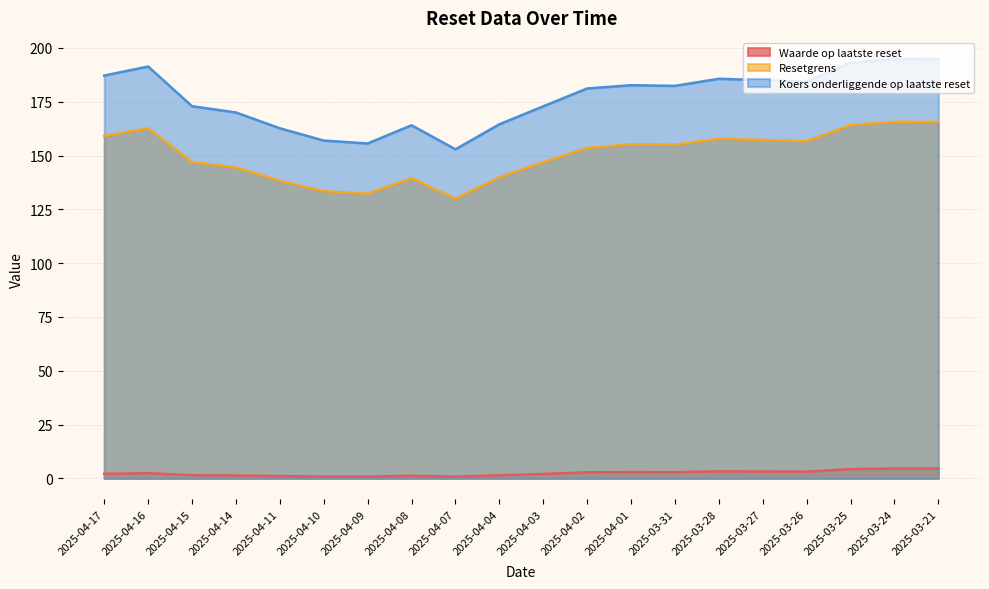

Reading left to right, transcribe all the data shown in this chart.

Waarde op laatste reset: 2025-04-17=2.1	2025-04-16=2.4	2025-04-15=1.5	2025-04-14=1.4	2025-04-11=1.1	2025-04-10=0.9	2025-04-09=0.8	2025-04-08=1.2	2025-04-07=0.8	2025-04-04=1.5	2025-04-03=2.1	2025-04-02=2.9	2025-04-01=3.0	2025-03-31=2.9	2025-03-28=3.3	2025-03-27=3.2	2025-03-26=3.1	2025-03-25=4.3	2025-03-24=4.6	2025-03-21=4.6
Resetgrens: 2025-04-17=159.1	2025-04-16=162.6	2025-04-15=147.0	2025-04-14=144.5	2025-04-11=138.3	2025-04-10=133.4	2025-04-09=132.3	2025-04-08=139.4	2025-04-07=130.0	2025-04-04=139.8	2025-04-03=146.9	2025-04-02=153.5	2025-04-01=155.3	2025-03-31=155.0	2025-03-28=157.8	2025-03-27=157.2	2025-03-26=156.7	2025-03-25=164.1	2025-03-24=165.7	2025-03-21=165.6
Koers onderliggende op laatste reset: 2025-04-17=187.2	2025-04-16=191.3	2025-04-15=172.9	2025-04-14=170.0	2025-04-11=162.7	2025-04-10=156.9	2025-04-09=155.6	2025-04-08=164.1	2025-04-07=152.9	2025-04-04=164.5	2025-04-03=172.8	2025-04-02=181.2	2025-04-01=182.7	2025-03-31=182.3	2025-03-28=185.7	2025-03-27=185.0	2025-03-26=184.3	2025-03-25=193.1	2025-03-24=194.9	2025-03-21=194.8